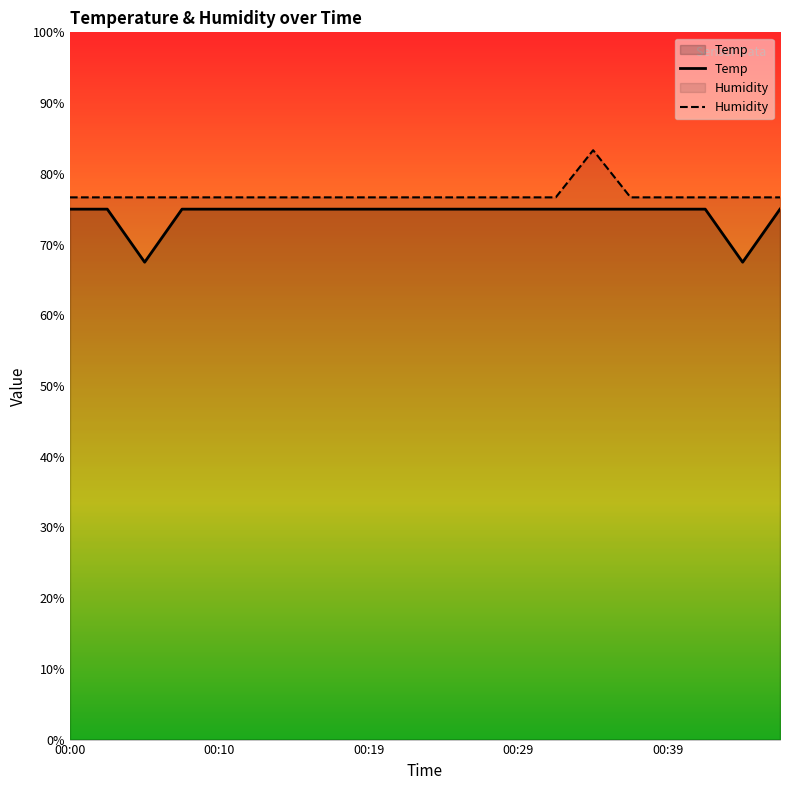

What is the total value across all series at 00:05?

144.2